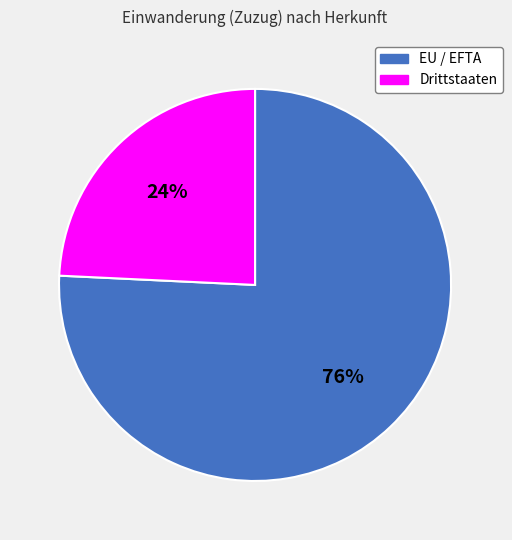

Count the number of slices in the pie.

2